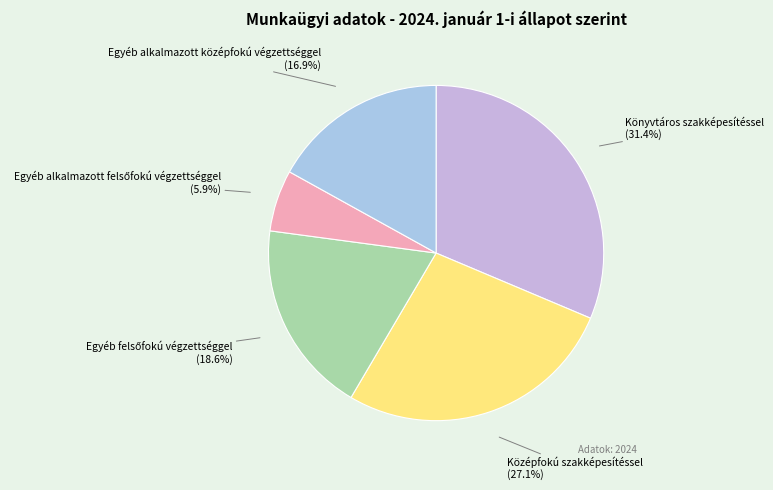

To the nearest percent, what percentage of the pie is Középfokú szakképesítéssel?

27%